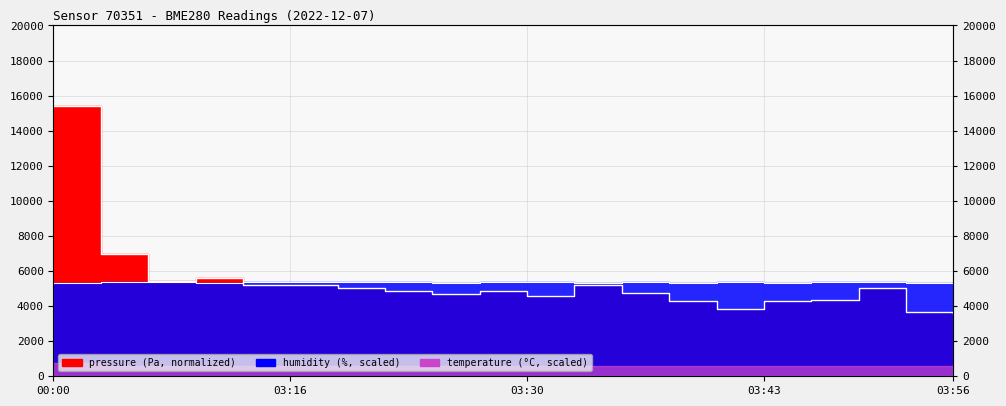

At which label does humidity reach its minimum?

00:00